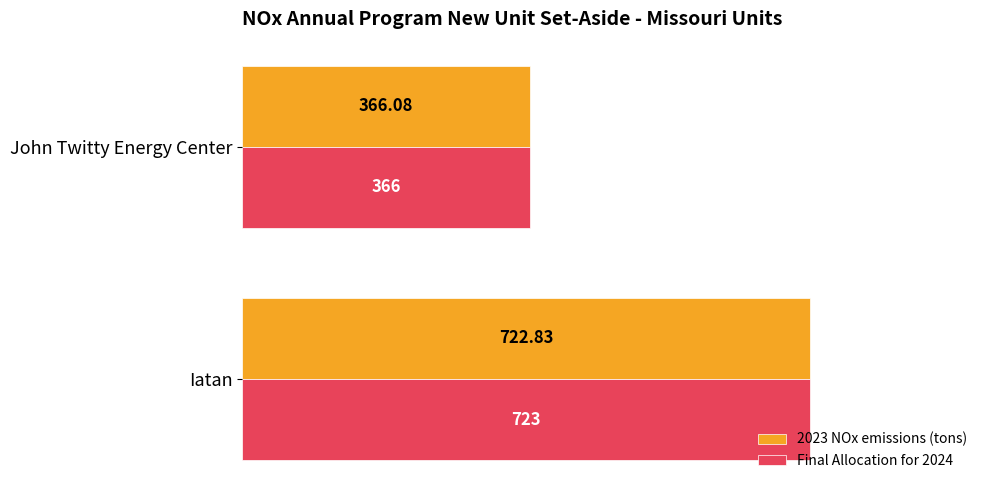

What is the sum of all 2023 NOx emissions (tons) values?

1088.9